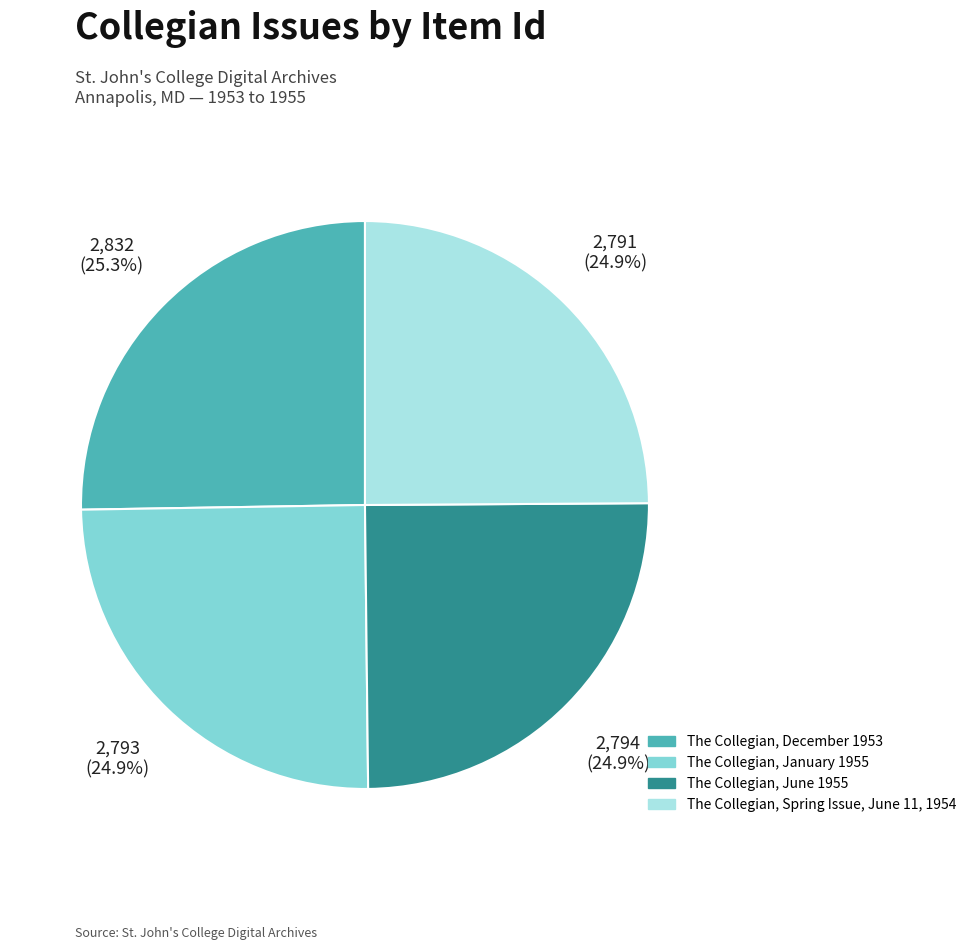

The The Collegian, January 1955 slice represents 34% of the pie. True or false?

False